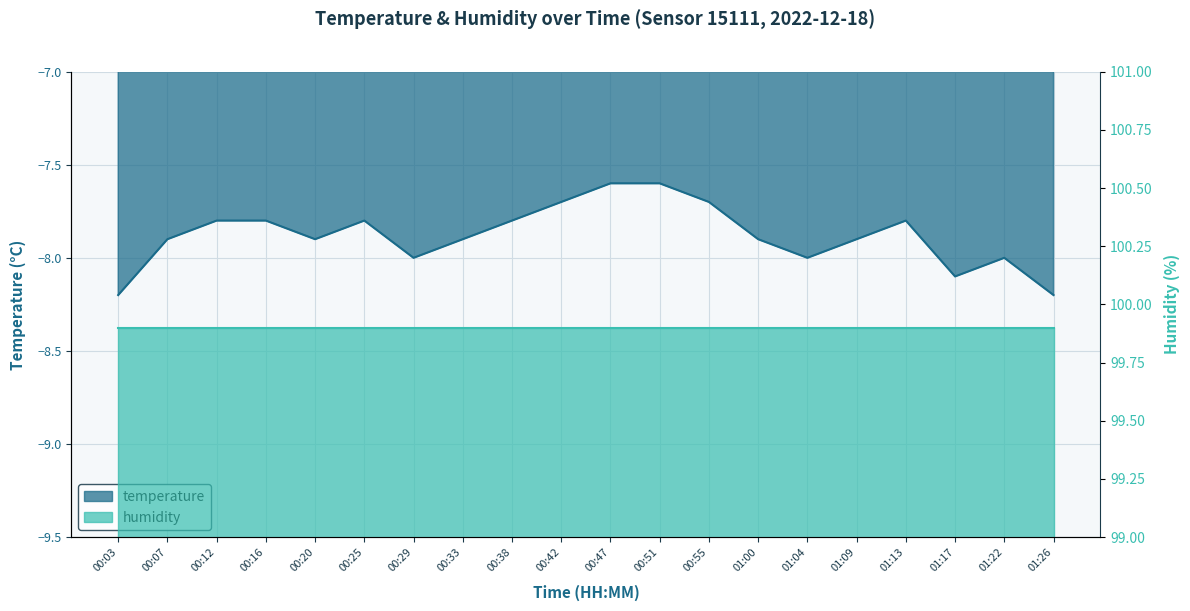

What value does the data have at 00:16?

-7.8